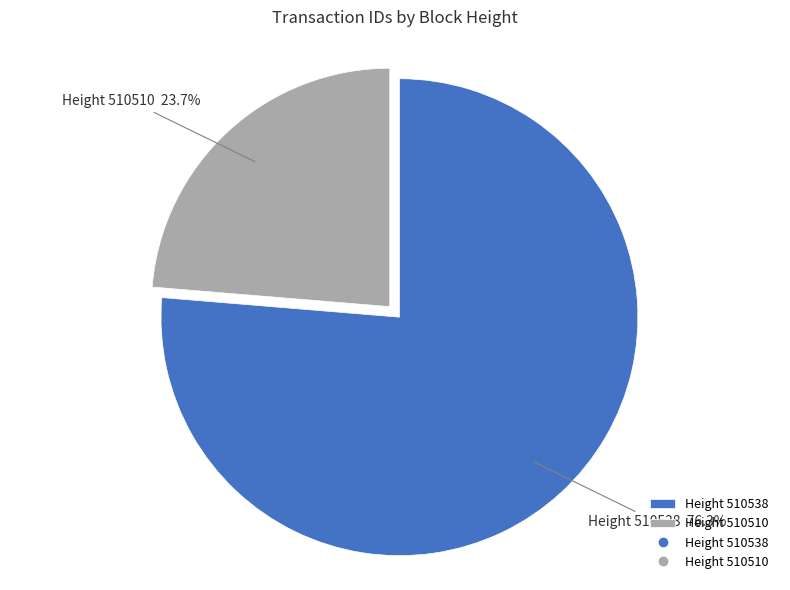

Is there any slice that represents more than half of the pie?

Yes